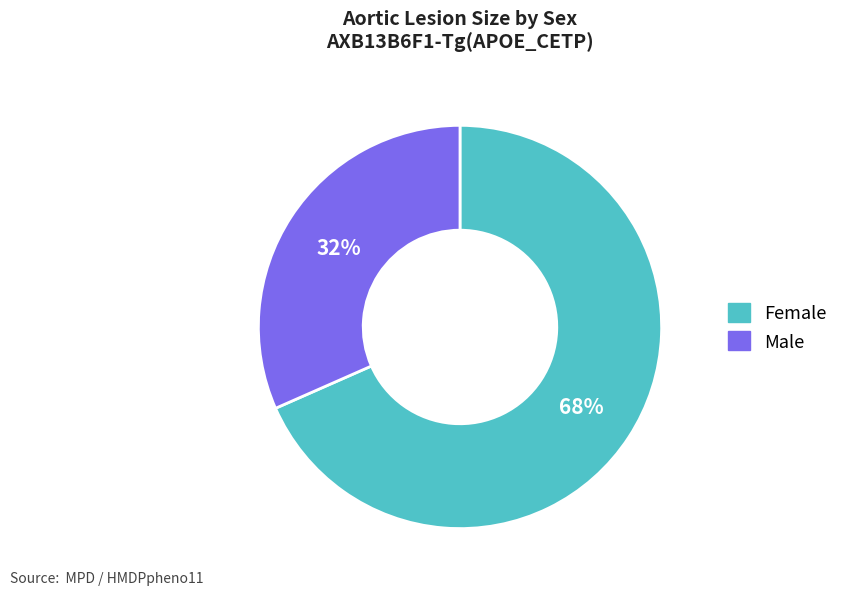

The Male slice represents 43% of the pie. True or false?

False